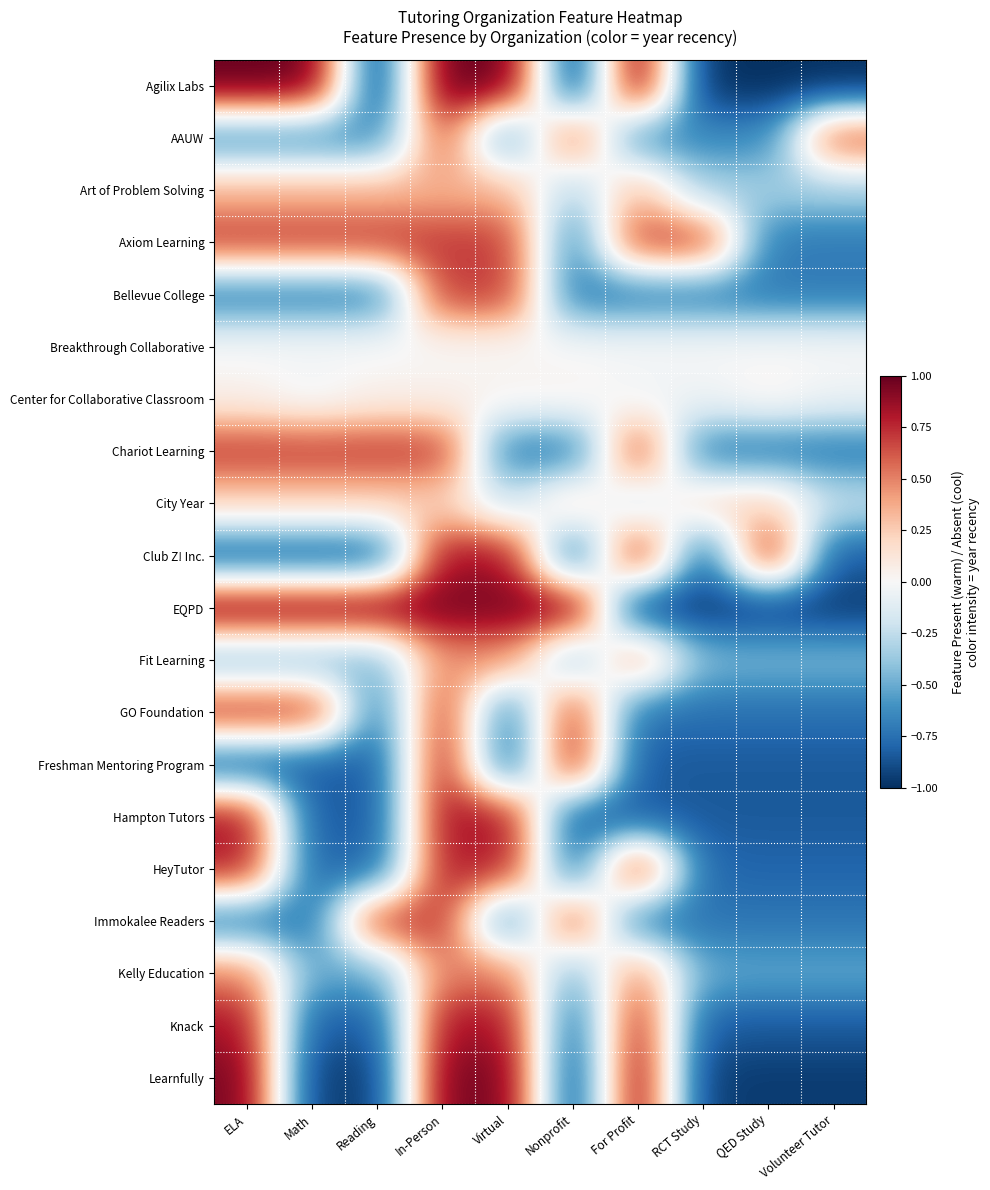

How many distinct data groups are displayed?

20